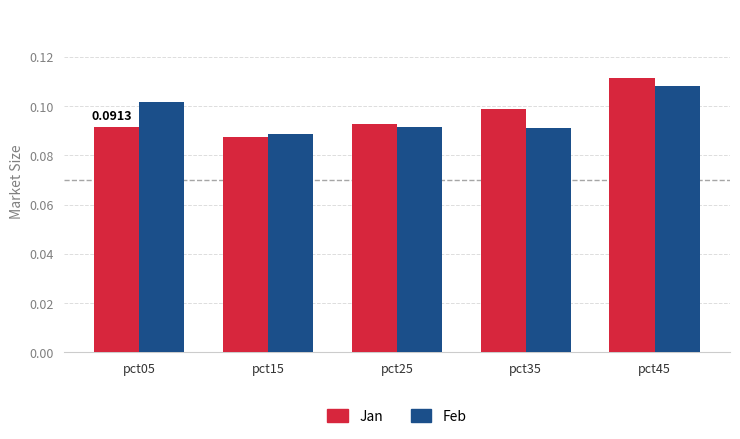

Which series has the widest spread of values?

Jan